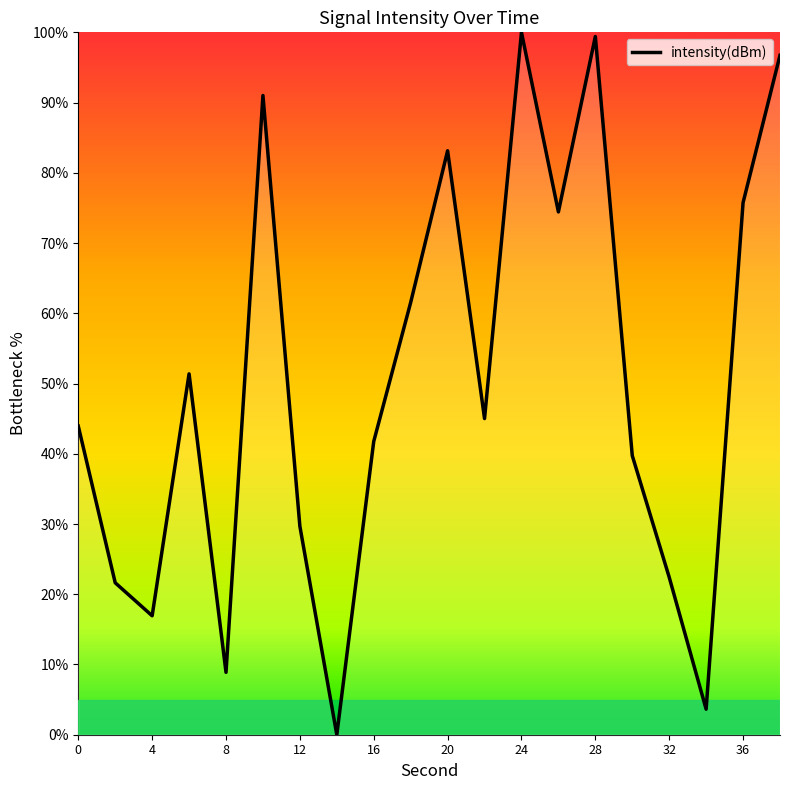

What is the greatest value displayed?

100.0